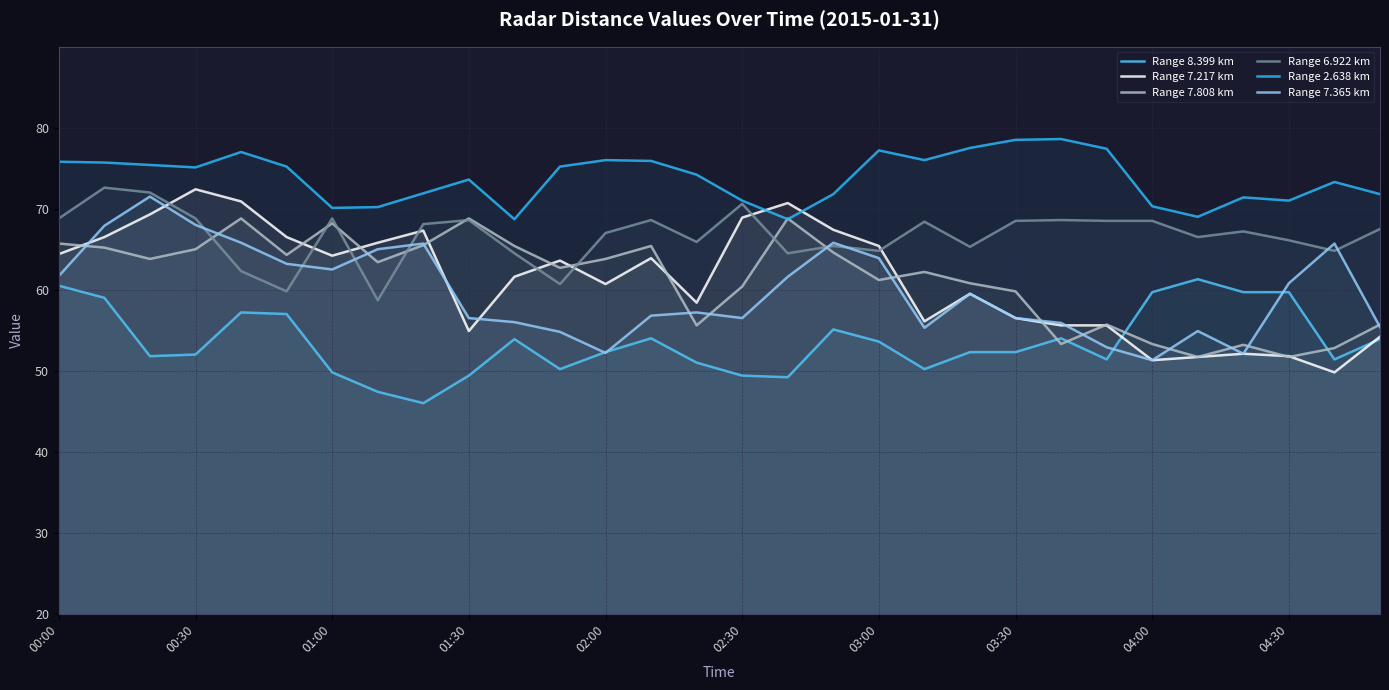

What is the average value of the Range 8.399 km series?

53.5